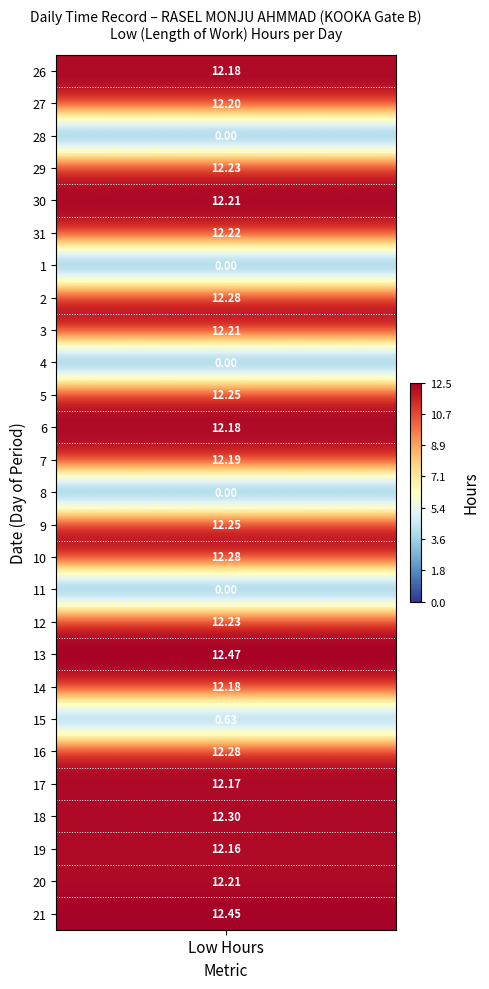

What is the highest value of the 17 series?

12.2